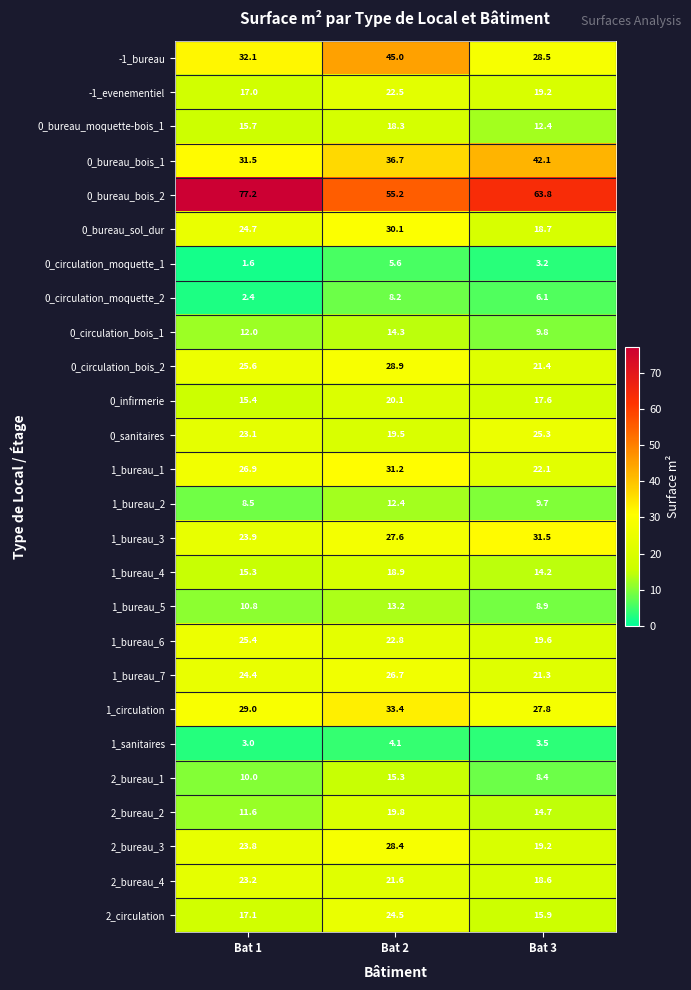

What is the total value across all series at Bat 1?

531.2